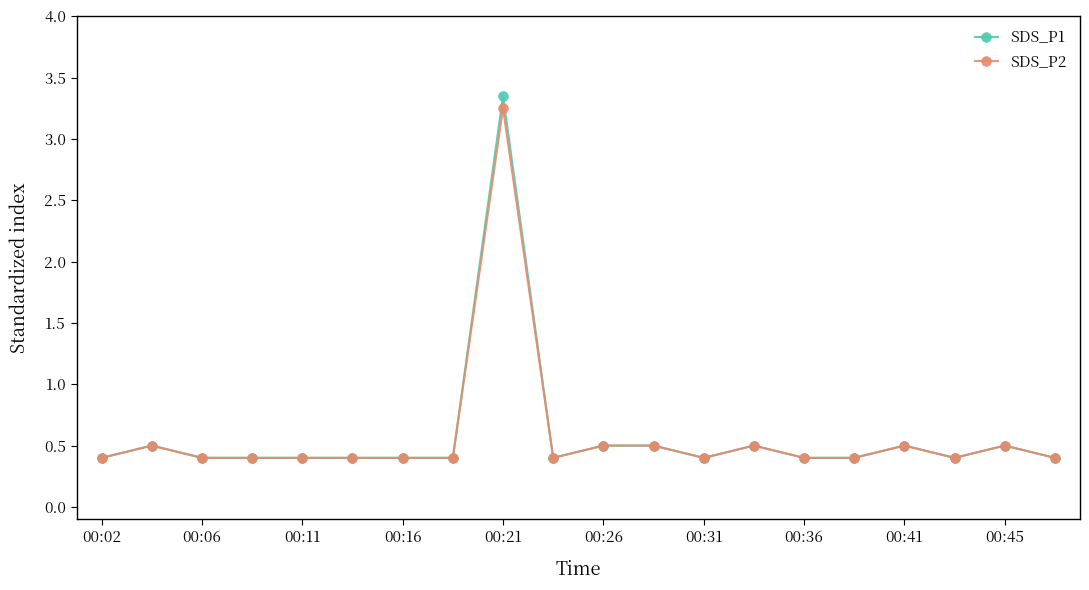

What is the value of the SDS_P2 point at the 11th from the left?

0.5